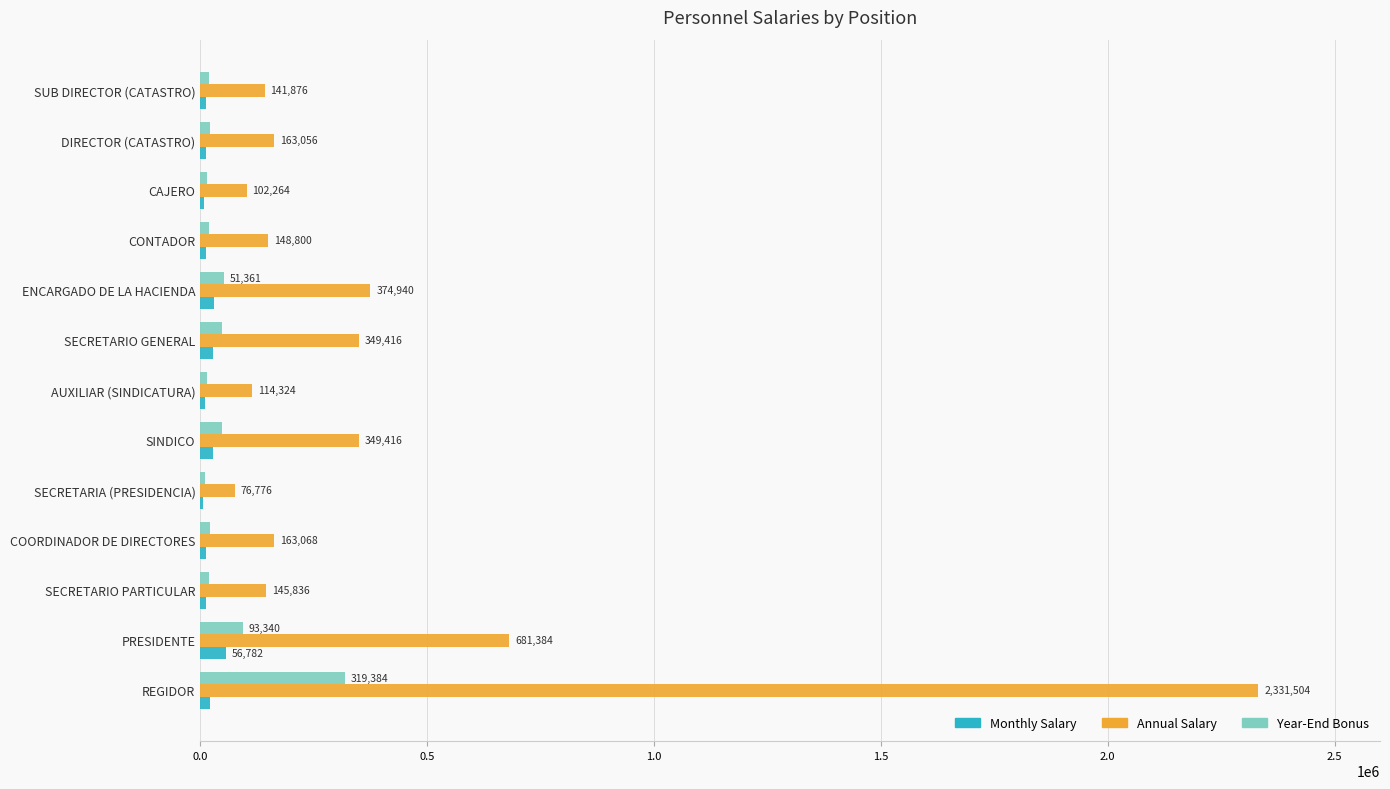

At which label does Annual Salary reach its peak?

REGIDOR